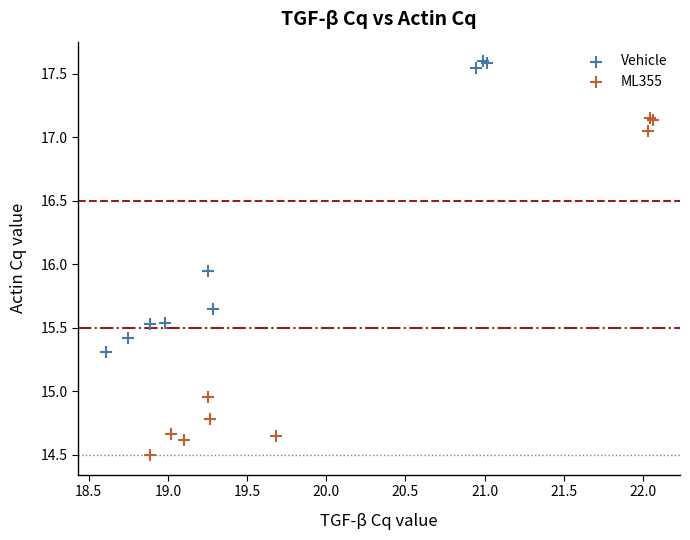

Which series reaches the maximum Y coordinate?

Vehicle